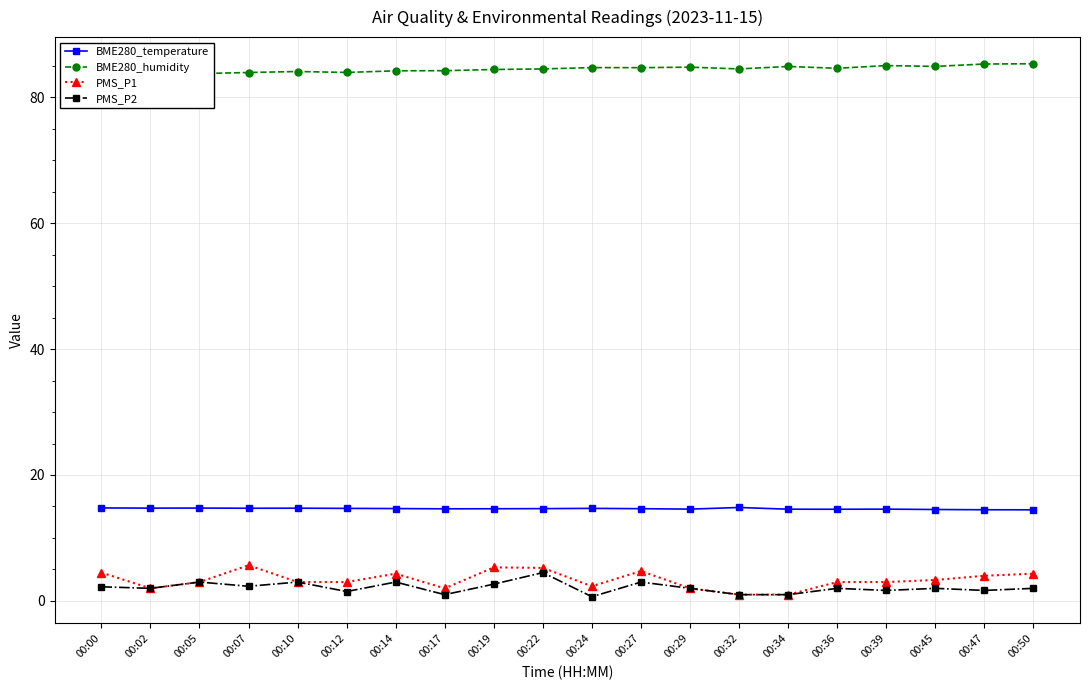

Where is PMS_P1 nearest to the value 3?

00:05